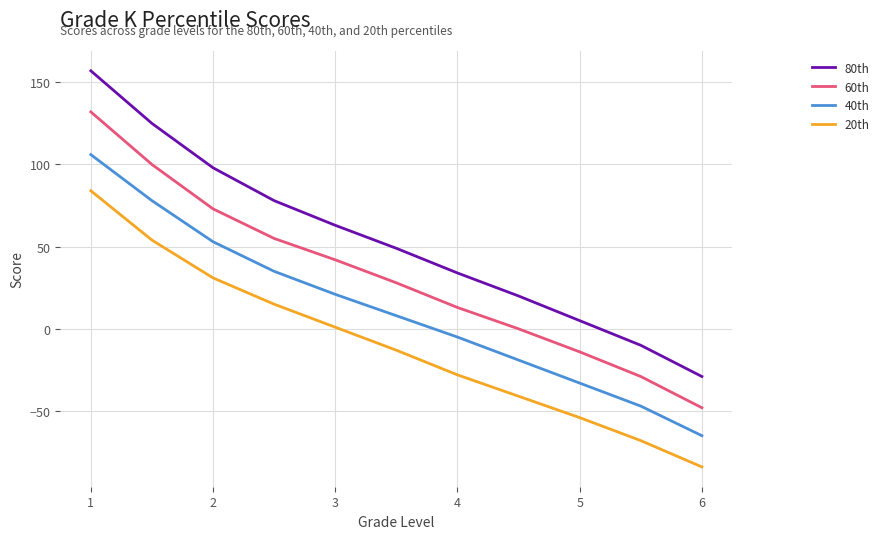

Which series has the largest total across all categories?

80th